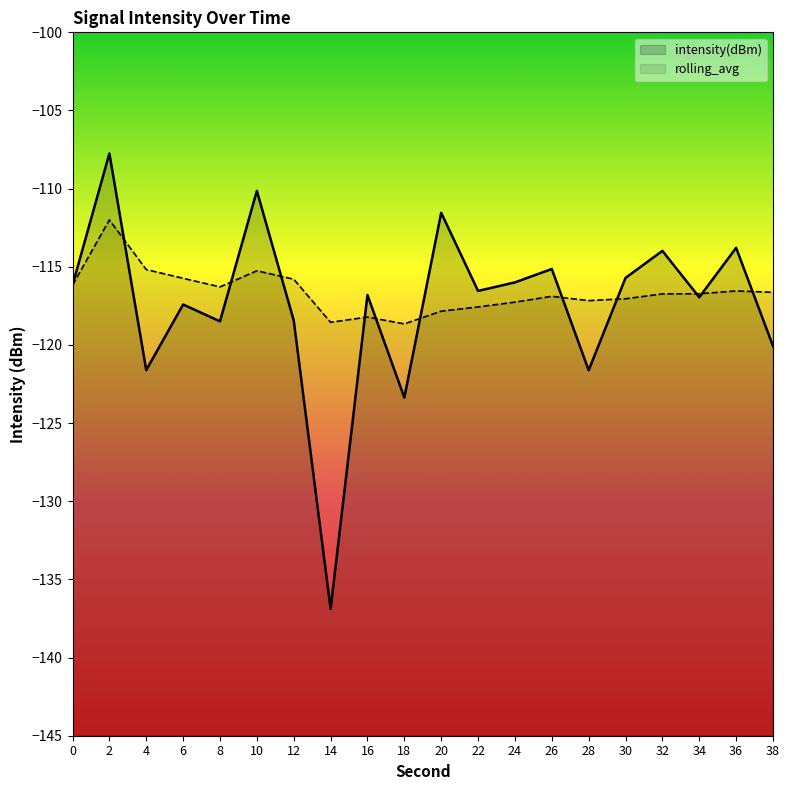

The intensity(dBm) series shows -111.5 at 20. True or false?

True